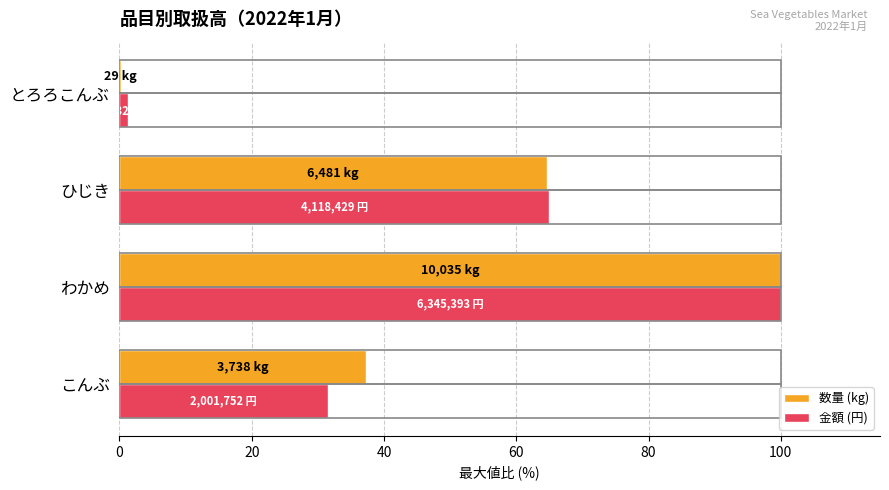

At which category does the chart reach its peak across all series?

わかめ